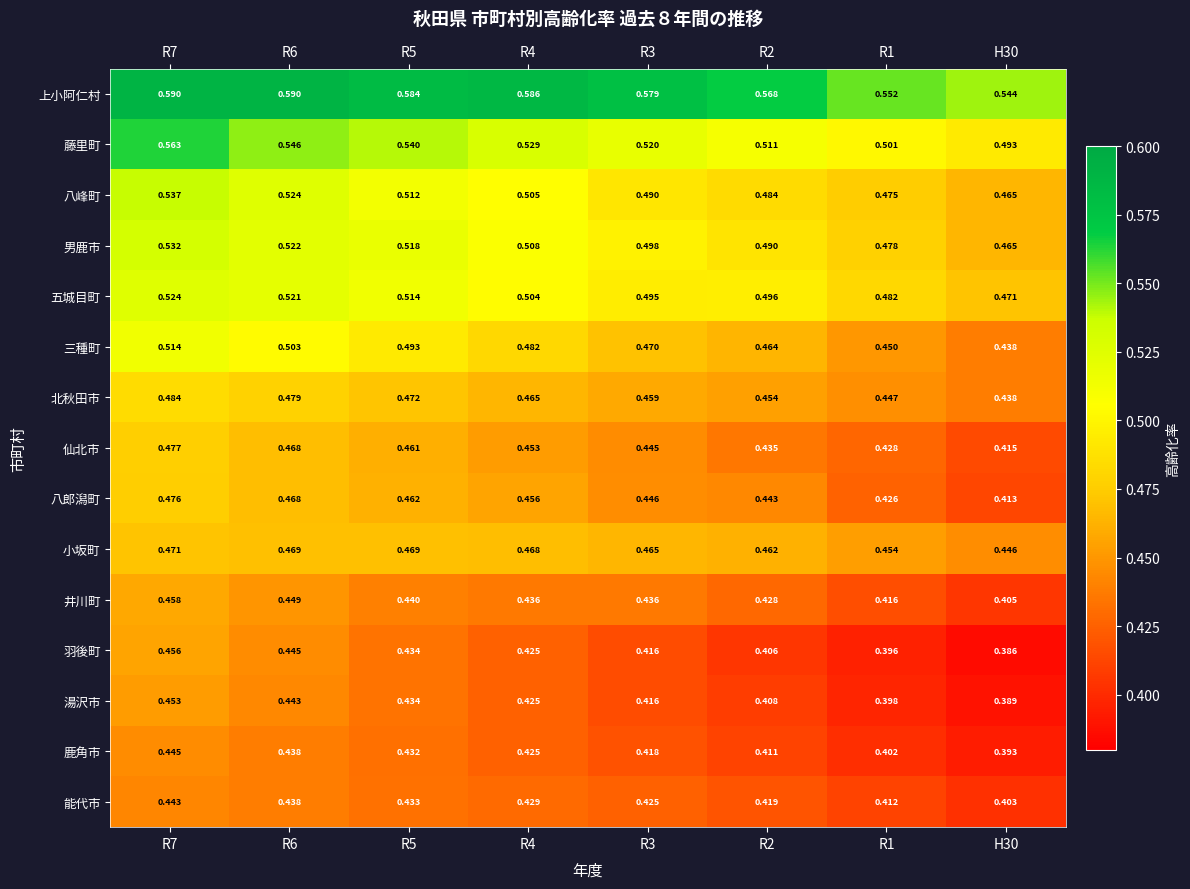

Is the value of 男鹿市 at R4 greater than the value of 上小阿仁村 at R7?

No